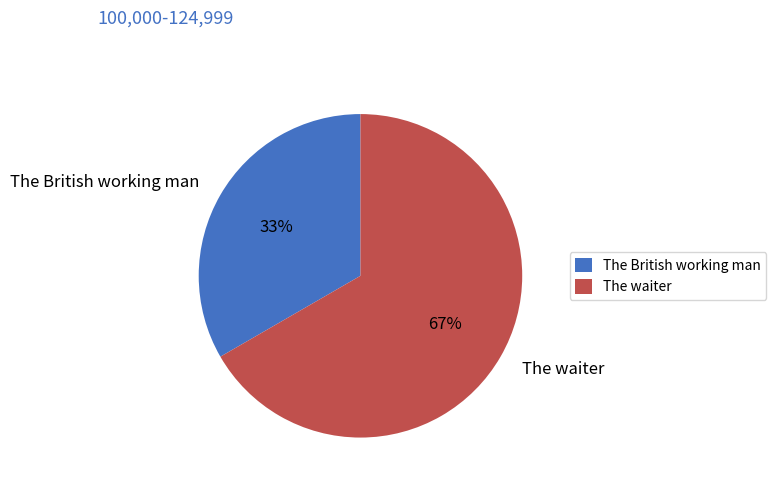

Is the sum of The British working man and The waiter greater than half?

Yes